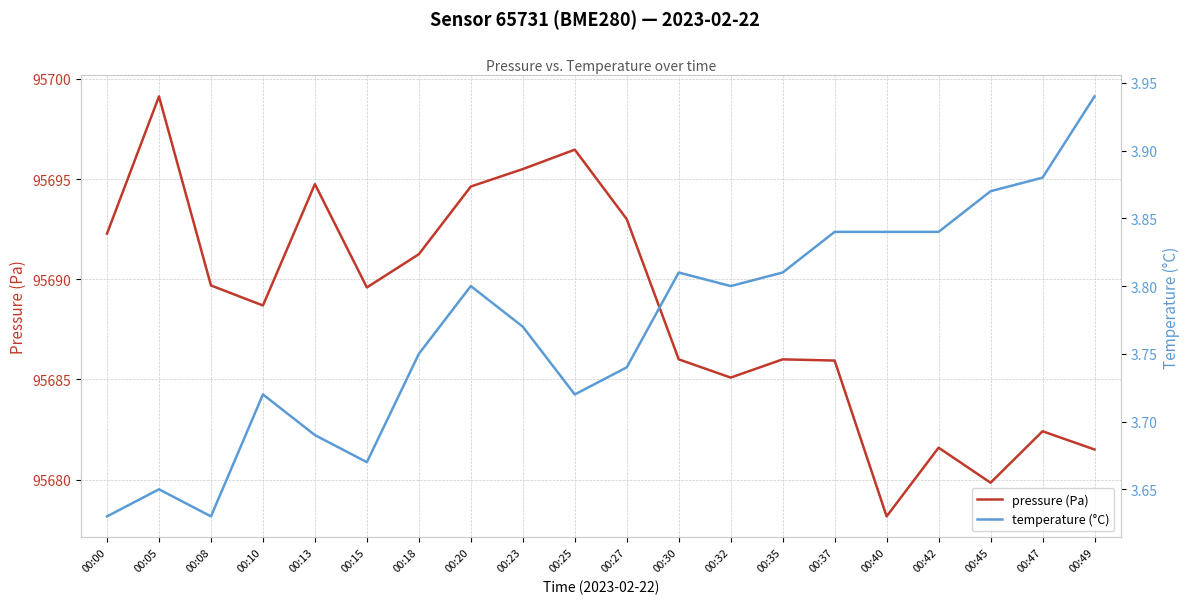

Reading left to right, extract all data points from this chart.

pressure (Pa): 00:00=95692.3	00:05=95699.1	00:08=95689.7	00:10=95688.7	00:13=95694.8	00:15=95689.6	00:18=95691.2	00:20=95694.6	00:23=95695.5	00:25=95696.5	00:27=95693.0	00:30=95686.0	00:32=95685.1	00:35=95686.0	00:37=95685.9	00:40=95678.2	00:42=95681.6	00:45=95679.8	00:47=95682.4	00:49=95681.5
temperature (°C): 00:00=3.6	00:05=3.6	00:08=3.6	00:10=3.7	00:13=3.7	00:15=3.7	00:18=3.8	00:20=3.8	00:23=3.8	00:25=3.7	00:27=3.7	00:30=3.8	00:32=3.8	00:35=3.8	00:37=3.8	00:40=3.8	00:42=3.8	00:45=3.9	00:47=3.9	00:49=3.9